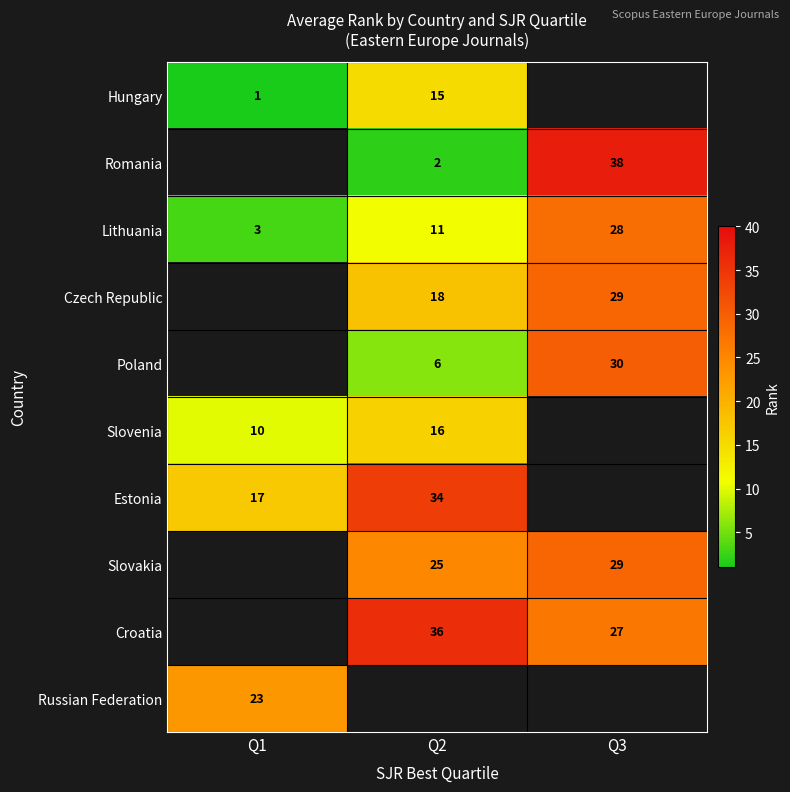

What is the total value across all series at Q3?

181